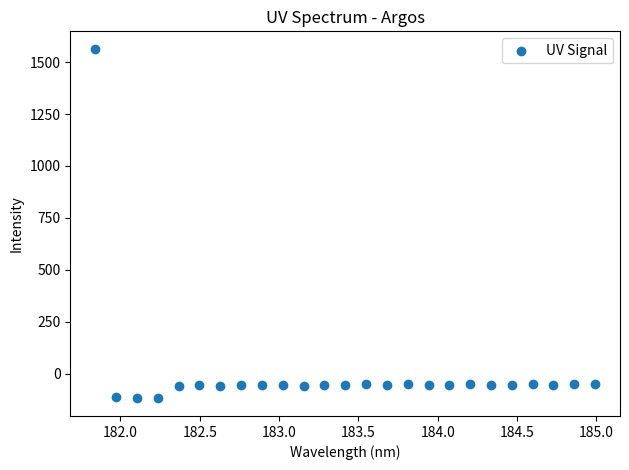

What is the range of Y values (max minus min)?

1682.1